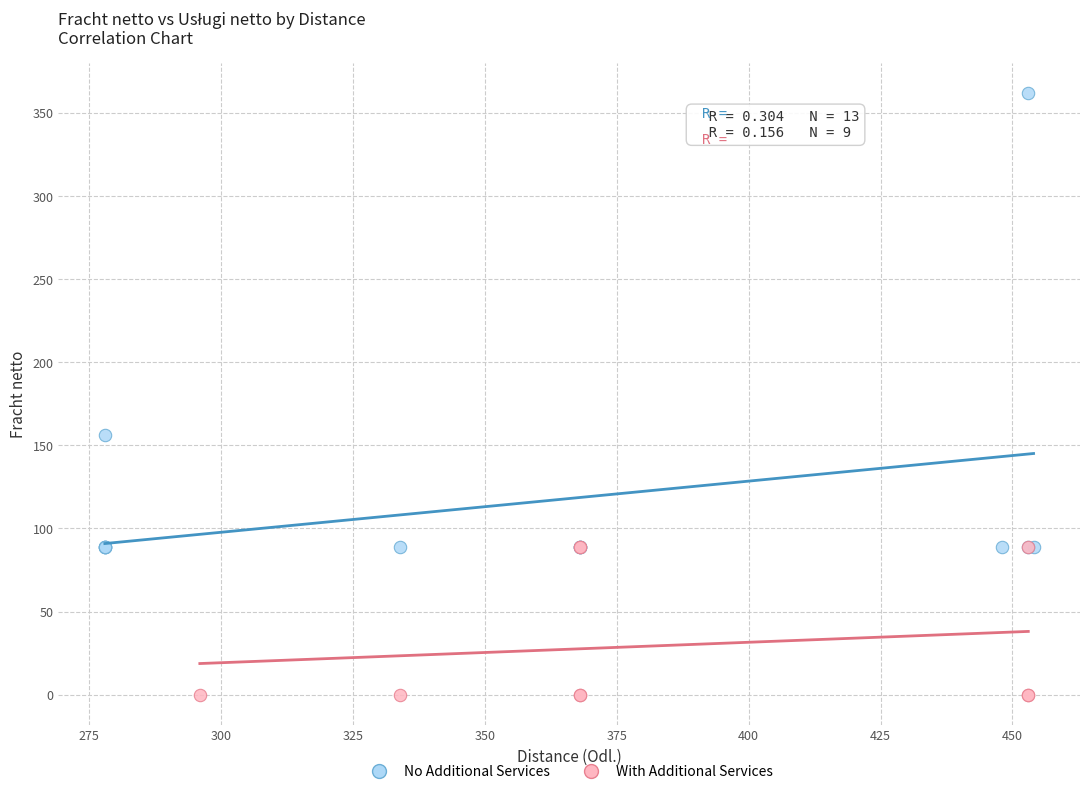

Which series contains the lowest Y value?

With Additional Services